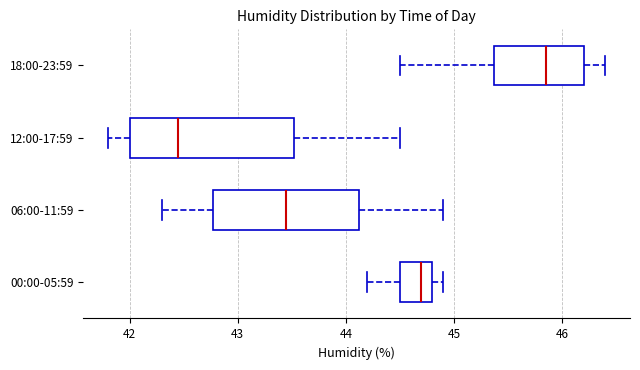

Reading bottom to top, read every box against the x-axis: the position of its median line, the range the box covers, and the ends of its whiskers. The values are not printed on the chart, so give them approximately, as read against the axis.

00:00-05:59: median 44.7, box 44.5 to 44.8, whiskers 44.2 to 44.9
06:00-11:59: median 43.5, box 42.8 to 44.1, whiskers 42.3 to 44.9
12:00-17:59: median 42.5, box 42.0 to 43.5, whiskers 41.8 to 44.5
18:00-23:59: median 45.9, box 45.4 to 46.2, whiskers 44.5 to 46.4